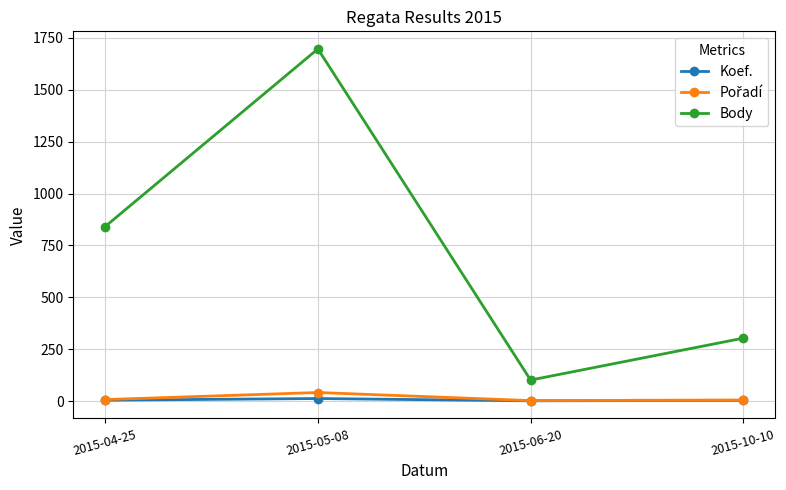

At which category does Body reach its first local peak?

2015-05-08